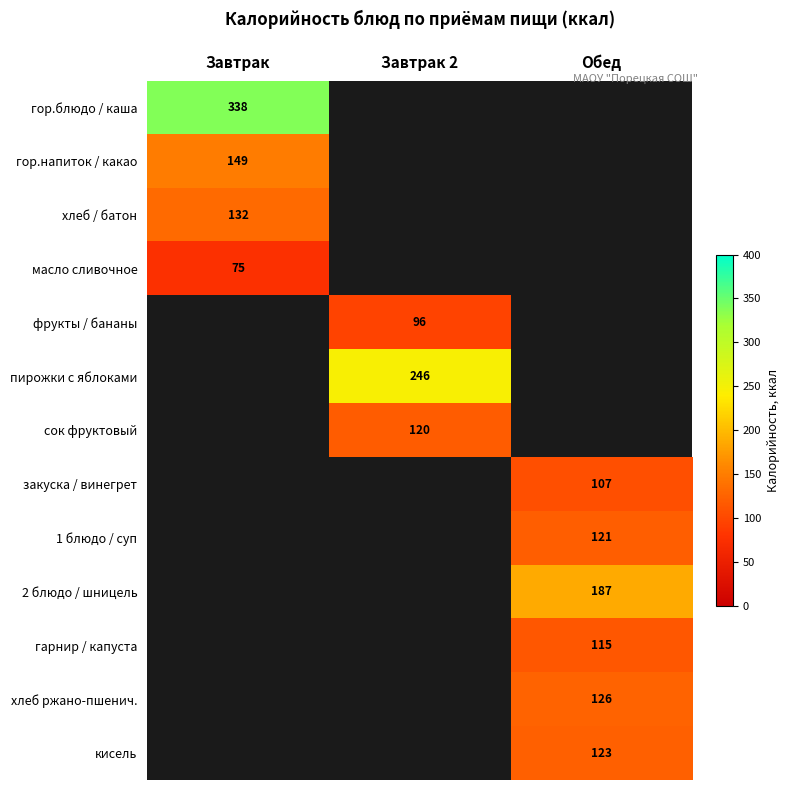

What is the spread (max minus min) of values at Завтрак?

263.0